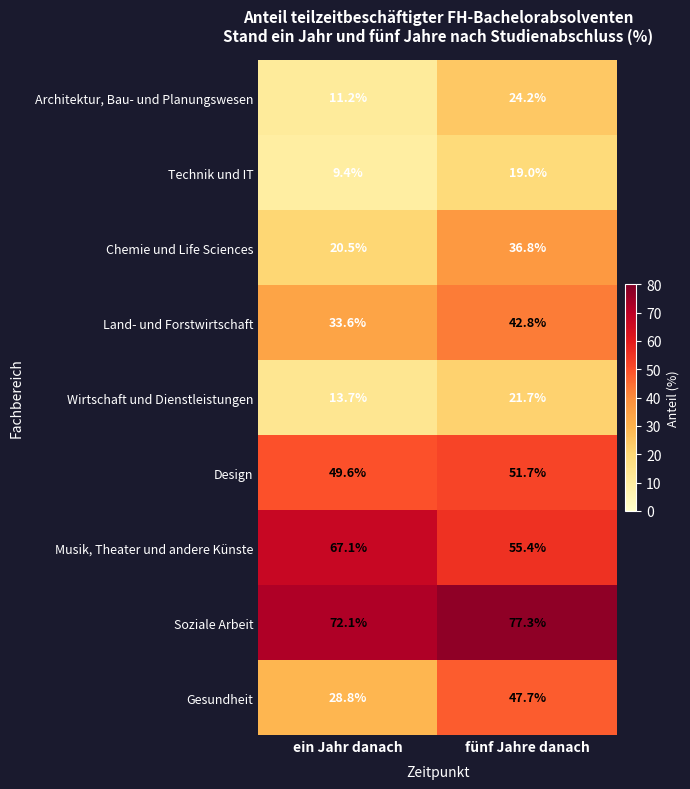

Reading left to right, extract all data points from this chart.

Architektur, Bau- und Planungswesen: 11.2	24.2
Technik und IT: 9.4	19.0
Chemie und Life Sciences: 20.5	36.8
Land- und Forstwirtschaft: 33.6	42.8
Wirtschaft und Dienstleistungen: 13.7	21.7
Design: 49.6	51.7
Musik, Theater und andere Künste: 67.1	55.4
Soziale Arbeit: 72.1	77.3
Gesundheit: 28.8	47.7